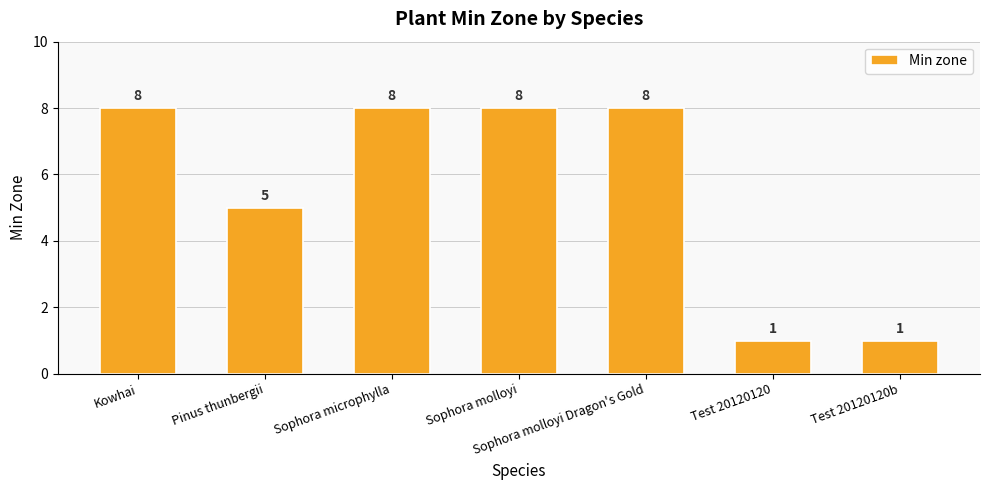

How many data points does each series have?

7